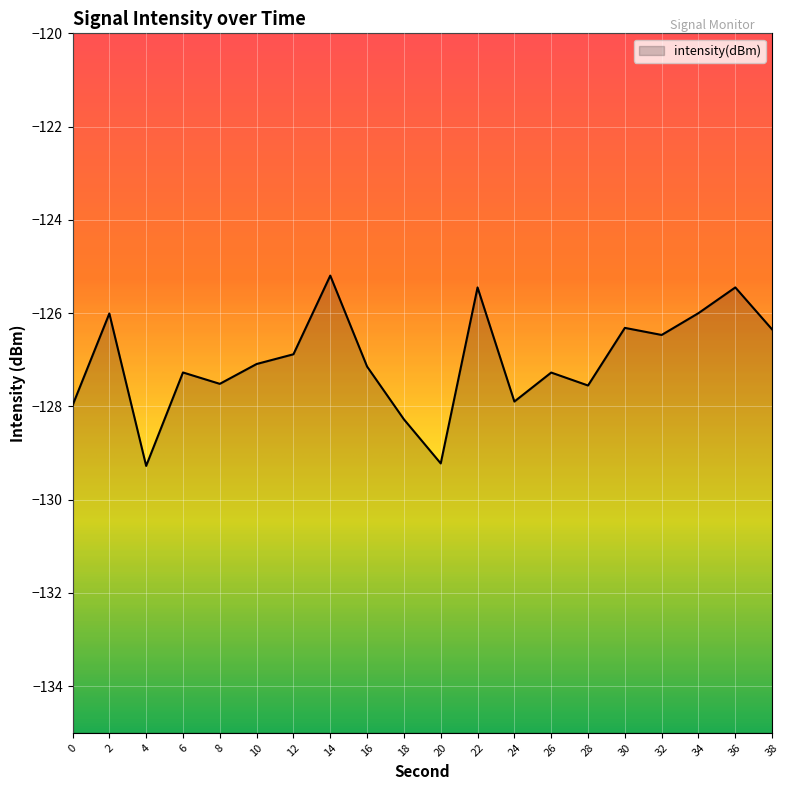

What is the change in value from 26 to 34?

+1.3